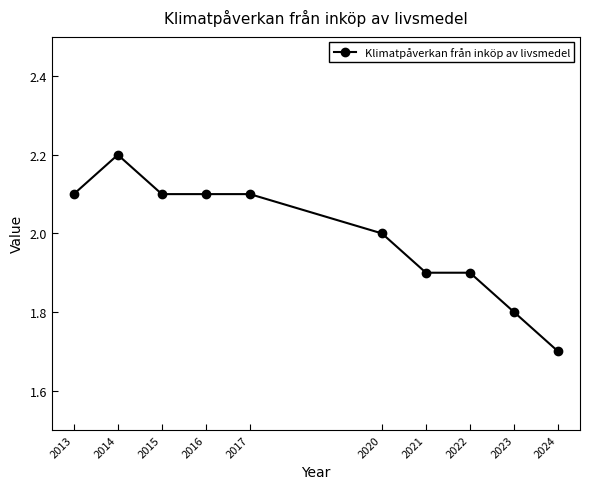

Reading left to right, list all the values displayed in this chart.

2013=2.1	2014=2.2	2015=2.1	2016=2.1	2017=2.1	2020=2.0	2021=1.9	2022=1.9	2023=1.8	2024=1.7